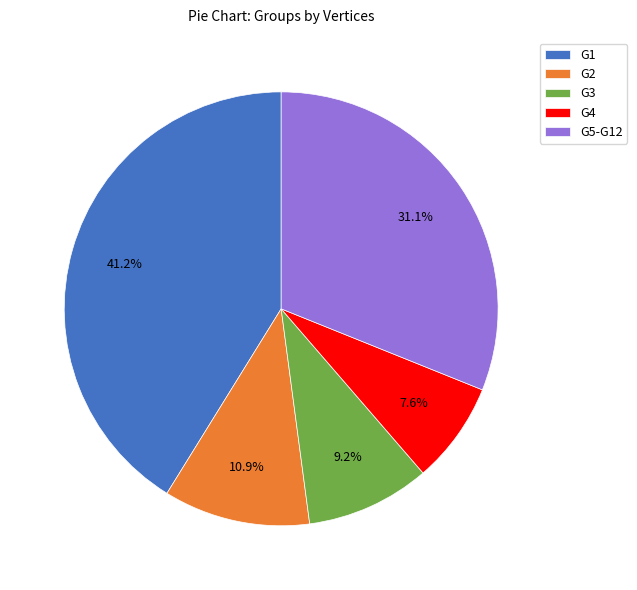

Between G4 and G1, which is larger?

G1